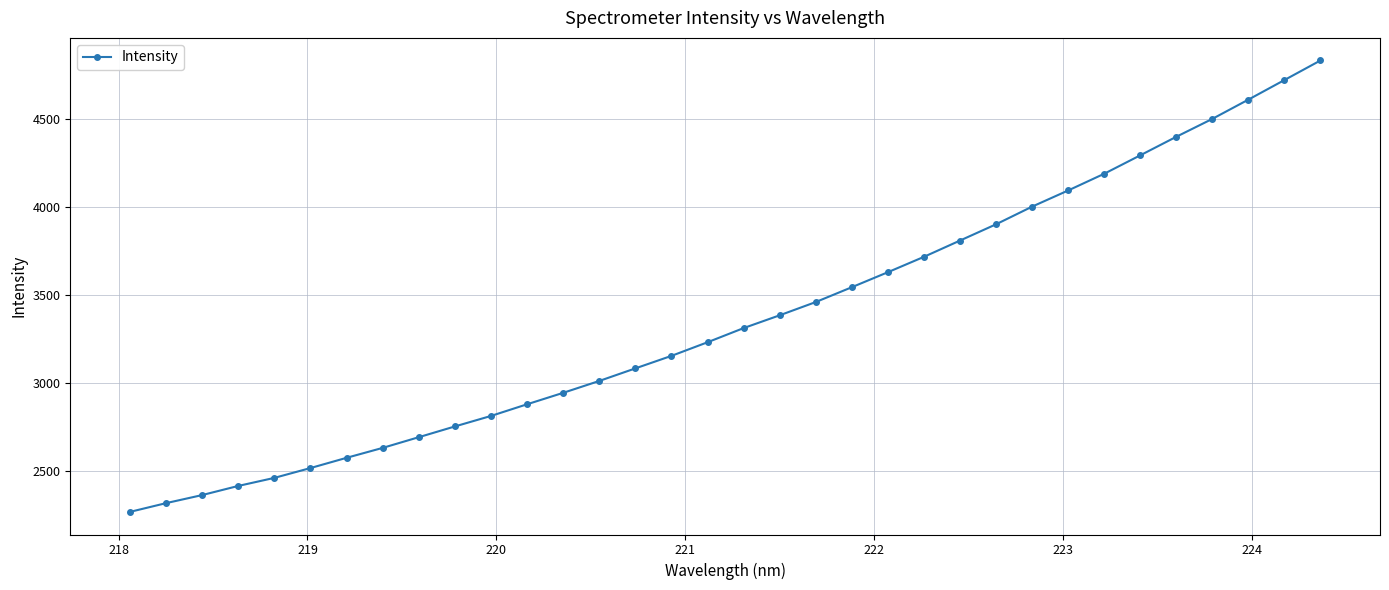

True or false: there are more than 0 points higher than both neighbors.

False